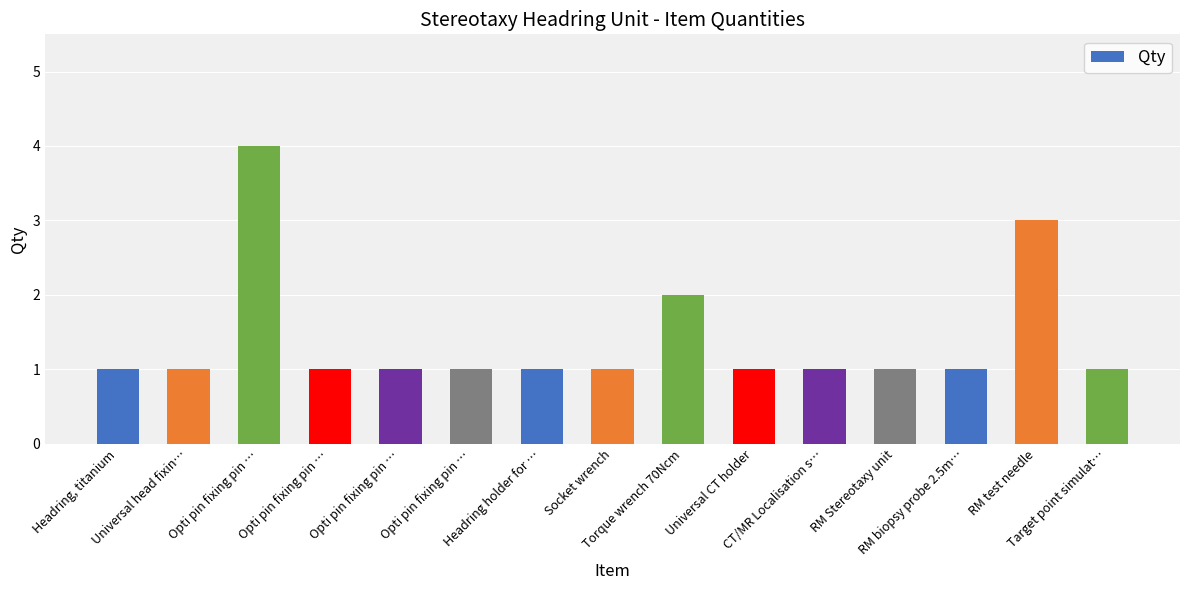

How many bars are there in total?

15